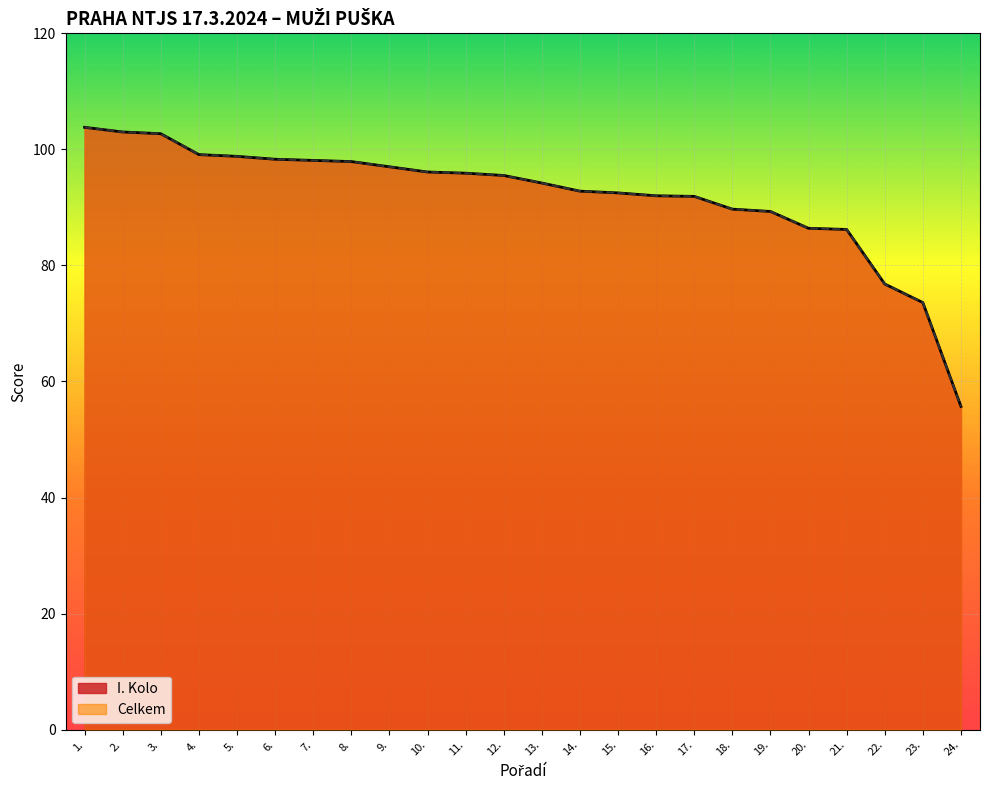

What is the difference between the maximum and minimum values in the Celkem series?

48.1